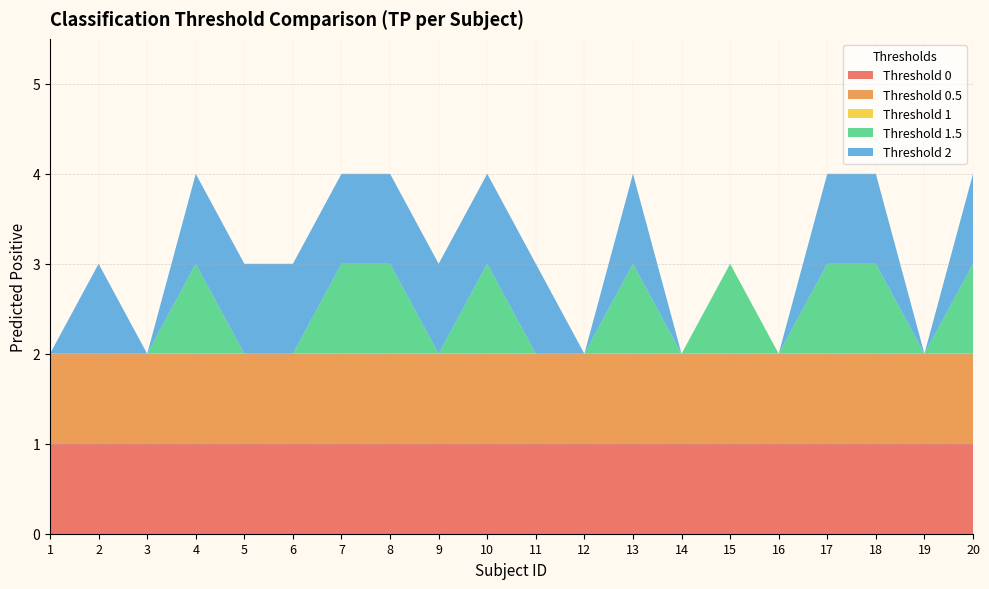

Reading left to right, what are all the values shown in this chart?

Threshold 0: 1	1	1	1	1	1	1	1	1	1	1	1	1	1	1	1	1	1	1	1
Threshold 0.5: 1	1	1	1	1	1	1	1	1	1	1	1	1	1	1	1	1	1	1	1
Threshold 1: 0	0	0	0	0	0	0	0	0	0	0	0	0	0	0	0	0	0	0	0
Threshold 1.5: 0	0	0	1	0	0	1	1	0	1	0	0	1	0	1	0	1	1	0	1
Threshold 2: 0	1	0	1	1	1	1	1	1	1	1	0	1	0	0	0	1	1	0	1